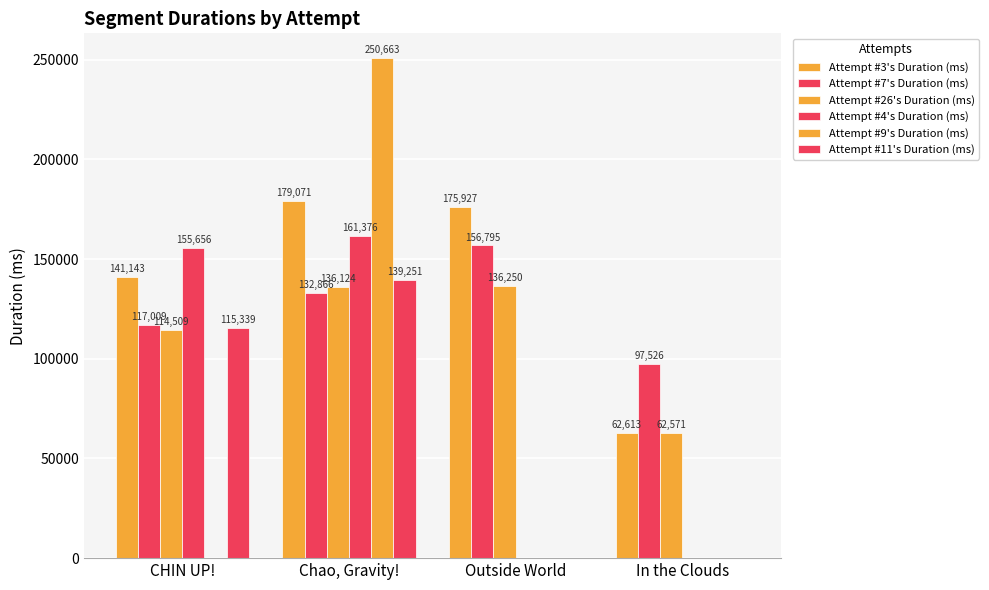

How many distinct data groups are displayed?

6